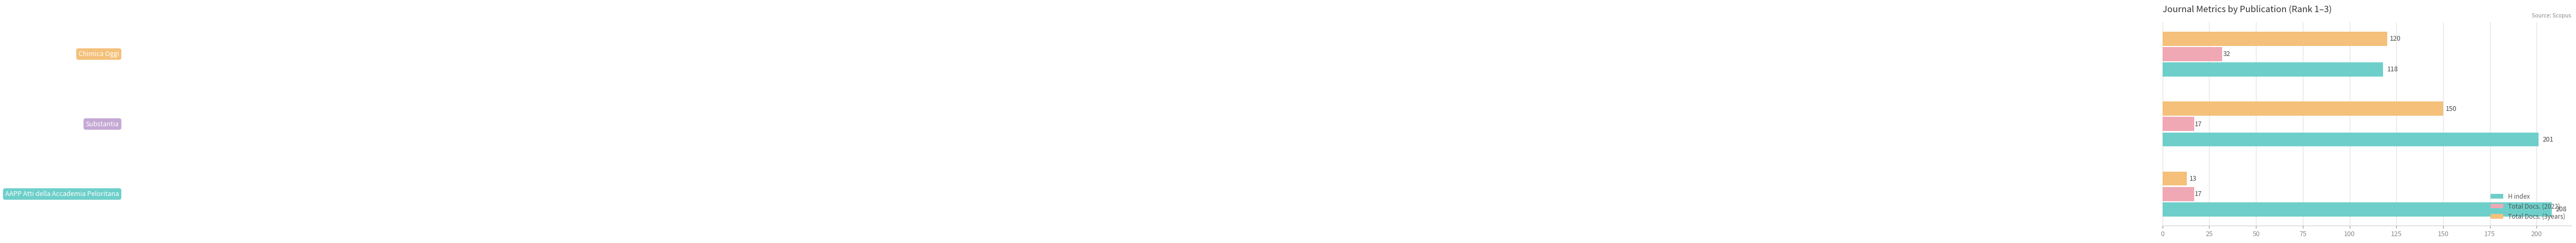

How many data points in Total Docs. (3years) are less than 120?

1